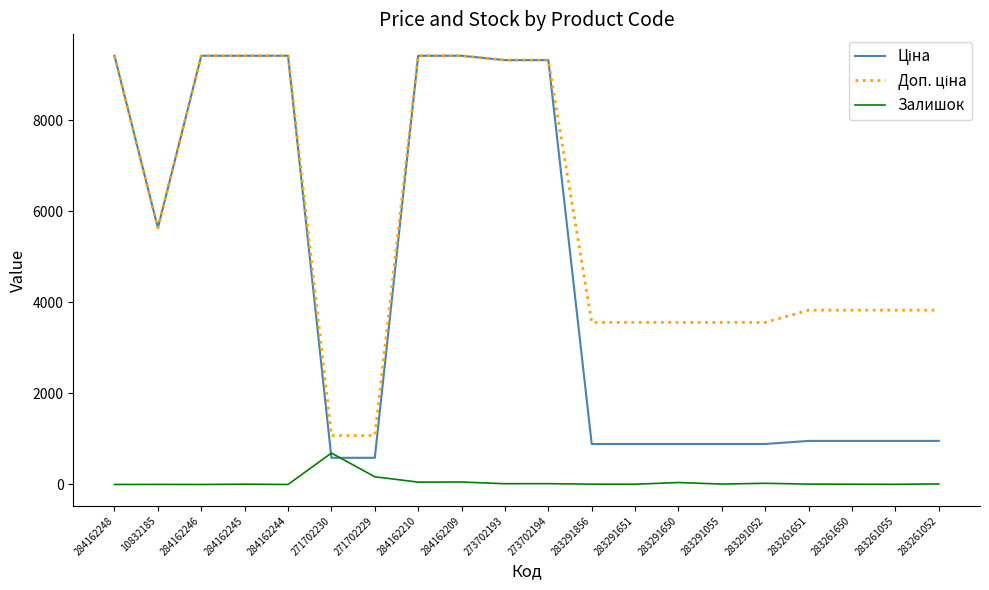

What is the highest value of the Залишок series?

690.0